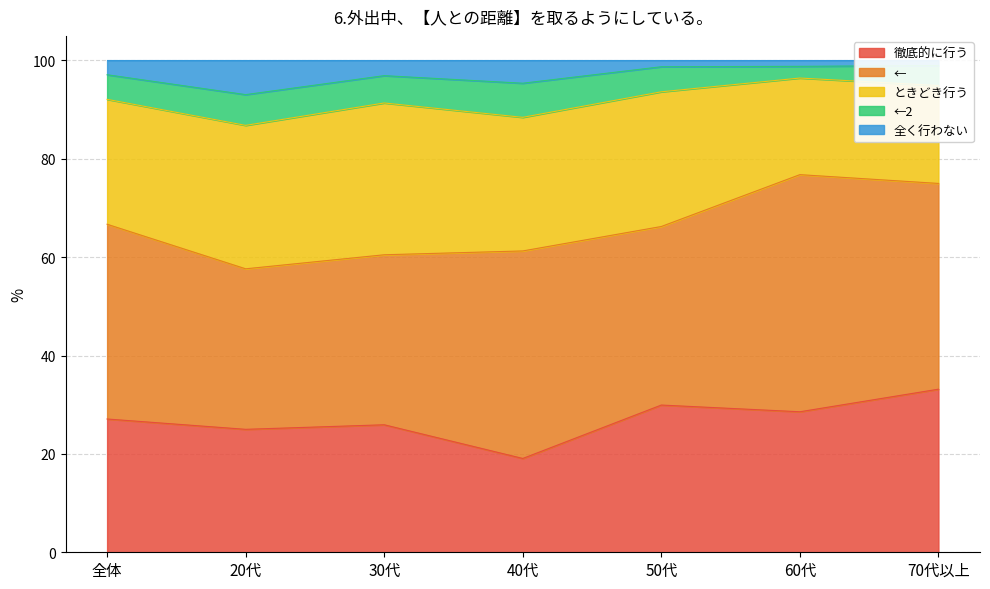

Reading left to right, what are all the values shown in this chart?

徹底的に行う: 全体=27.1	20代=25.0	30代=25.9	40代=19.1	50代=29.9	60代=28.6	70代以上=33.2
←: 全体=39.6	20代=32.6	30代=34.6	40代=42.2	50代=36.3	60代=48.2	70代以上=41.8
ときどき行う: 全体=25.4	20代=29.2	30代=30.9	40代=27.2	50代=27.4	60代=19.6	70代以上=19.9
←2: 全体=5.0	20代=6.2	30代=5.6	40代=6.9	50代=5.1	60代=2.4	70代以上=4.1
全く行わない: 全体=2.9	20代=6.9	30代=3.1	40代=4.6	50代=1.3	60代=1.2	70代以上=1.0